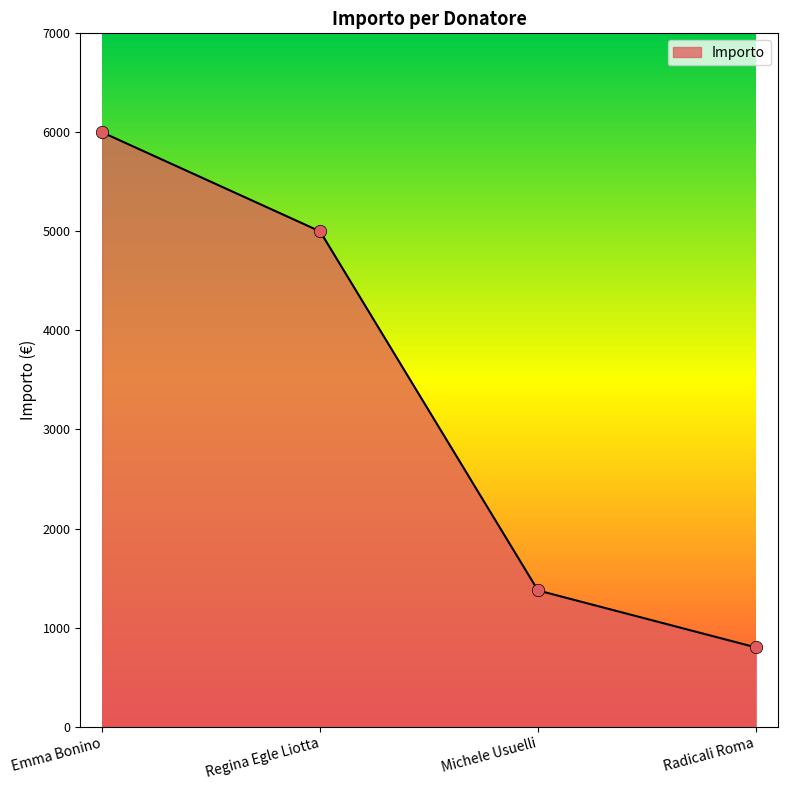

Approximately how many times larger is the value at Emma Bonino compared to Michele Usuelli?

4.4